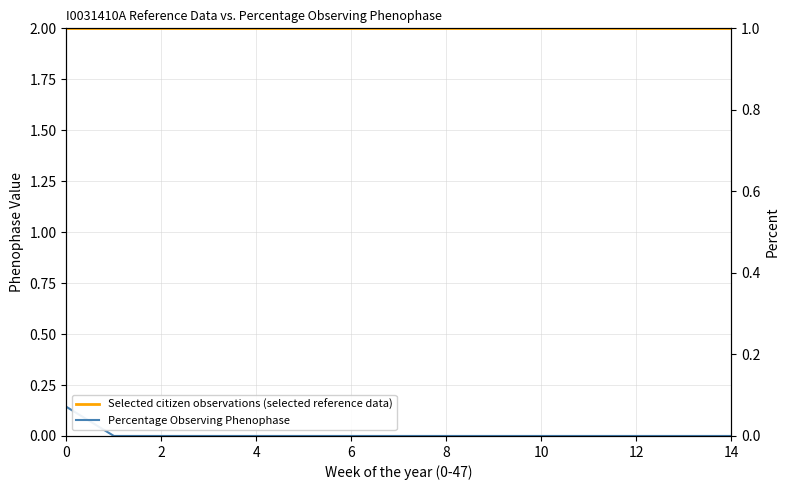

Where is Percentage Observing Phenophase nearest to the value 0?

2